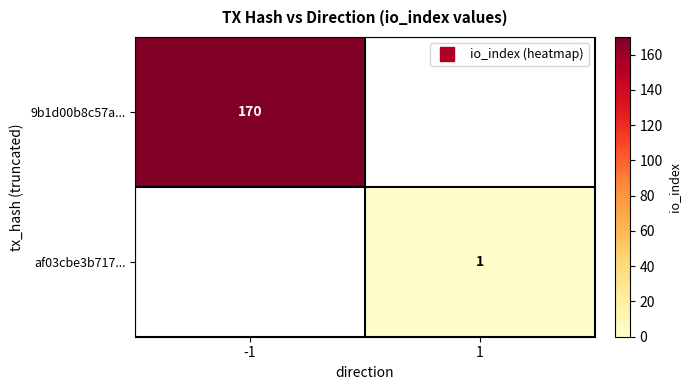

How many data points does each series have?

2